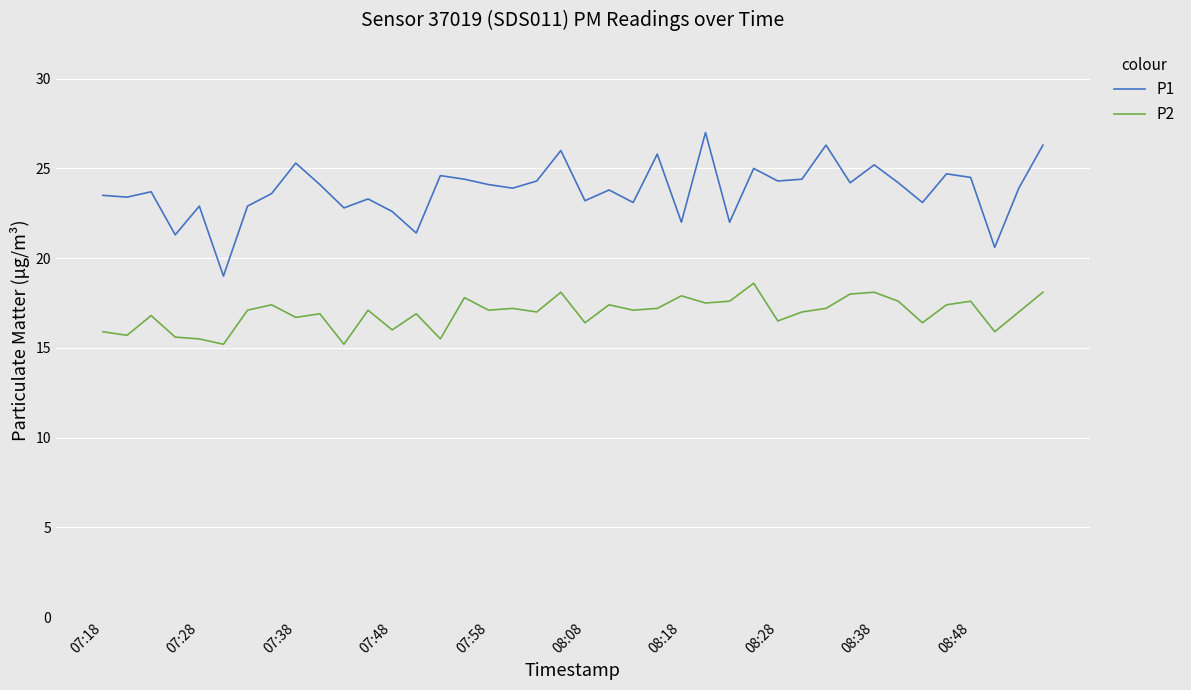

What is the difference between the maximum and minimum values in the P2 series?

3.4